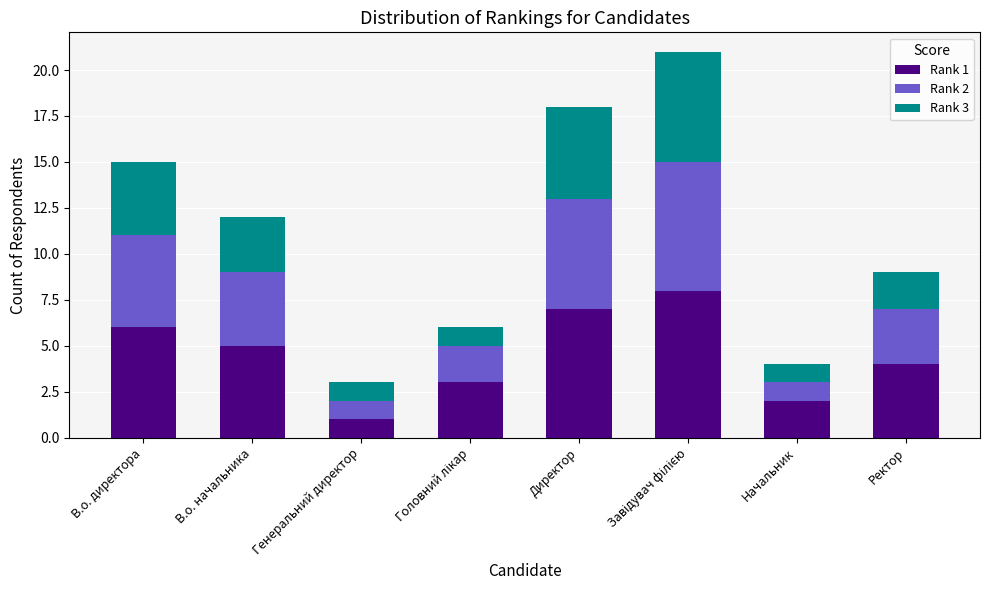

What is the total value across all series at Ректор?

9